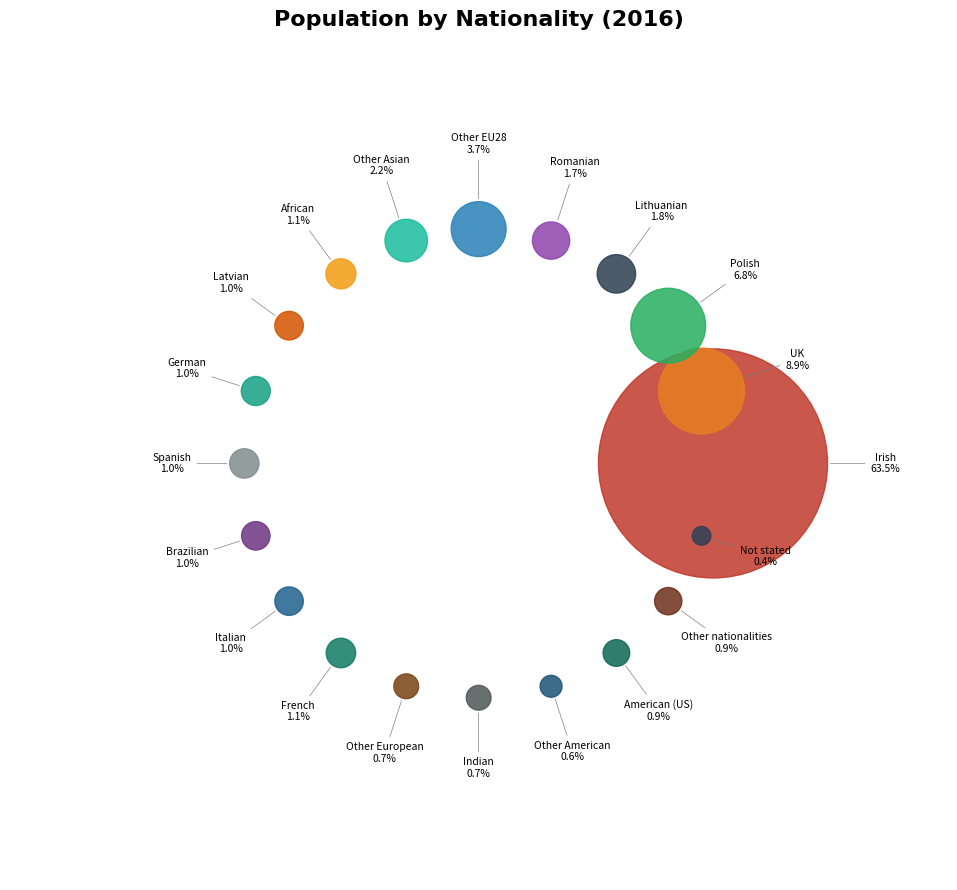

Does Irish represent more than half of the total?

Yes